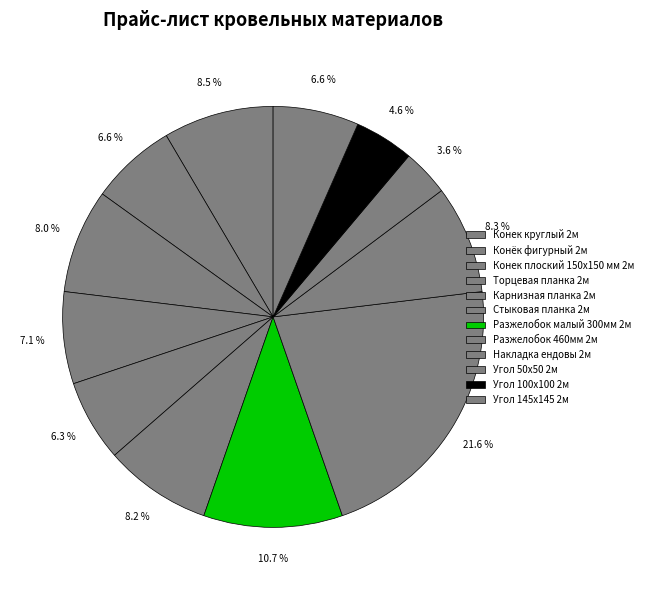

How many segments does this pie chart have?

12